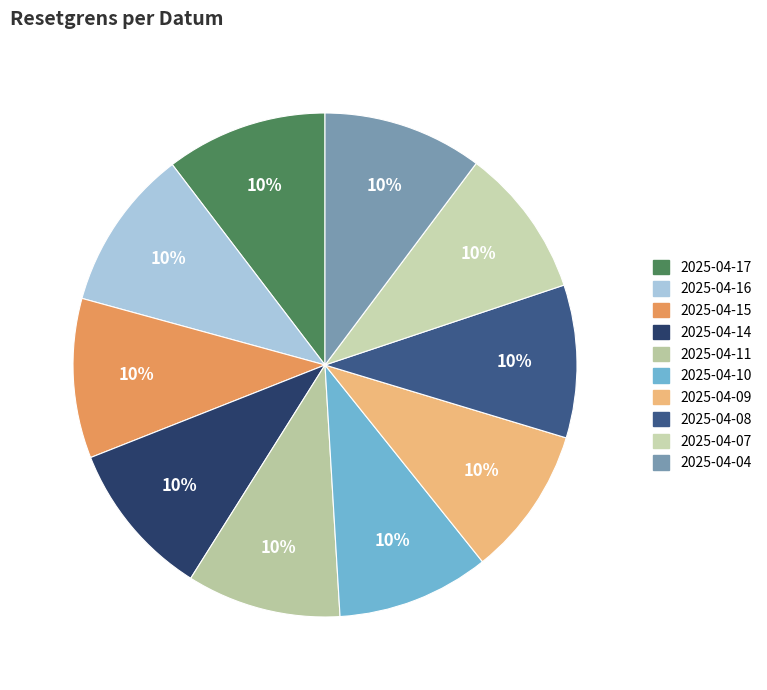

Does any single category account for the majority?

No